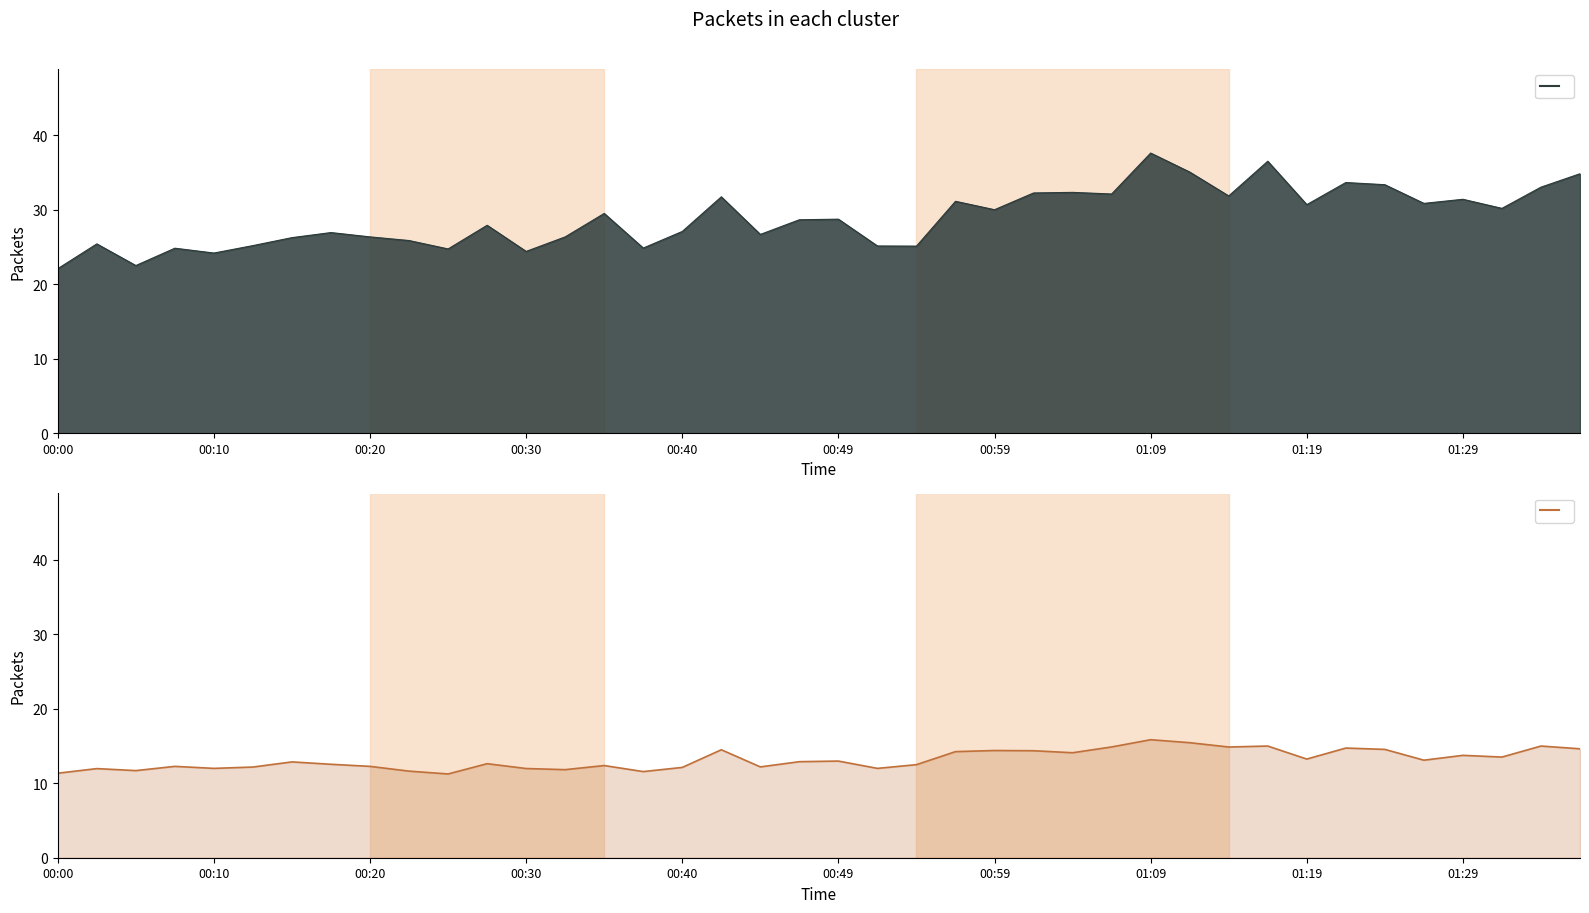

What is the total value across all series at 00:30?

37.1